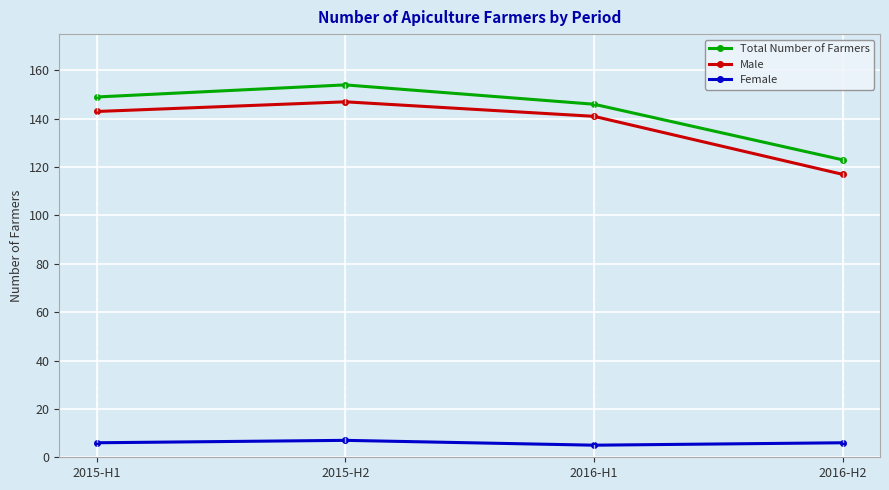

Reading left to right, extract all data points from this chart.

Total Number of Farmers: 2015-H1=149	2015-H2=154	2016-H1=146	2016-H2=123
Male: 2015-H1=143	2015-H2=147	2016-H1=141	2016-H2=117
Female: 2015-H1=6	2015-H2=7	2016-H1=5	2016-H2=6